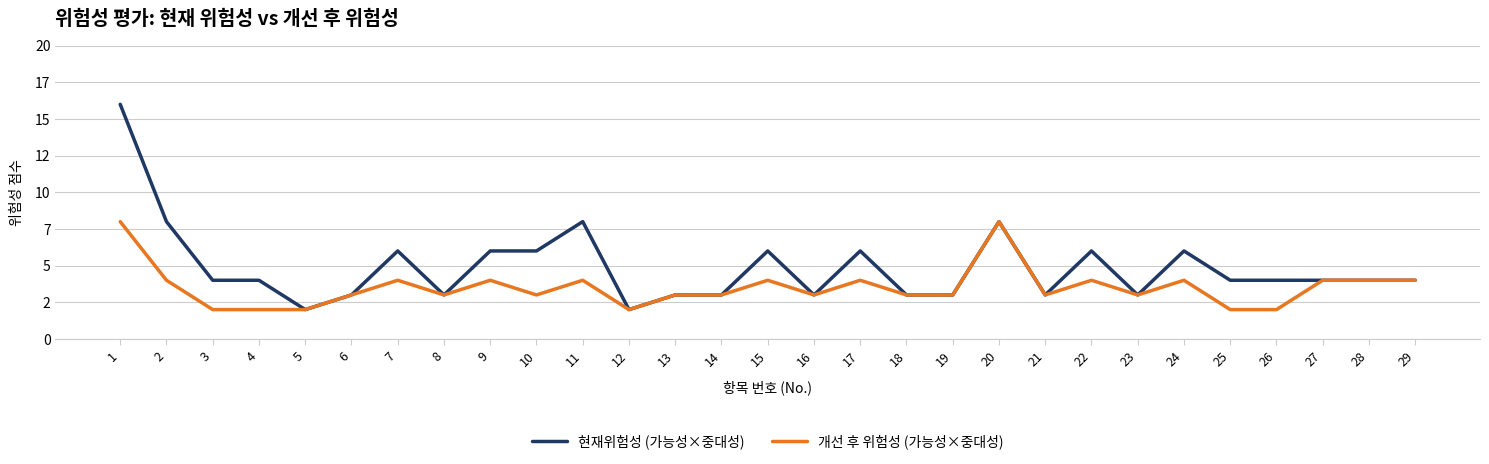

The 개선 후 위험성 (가능성×중대성) series shows 1 at 12. True or false?

False